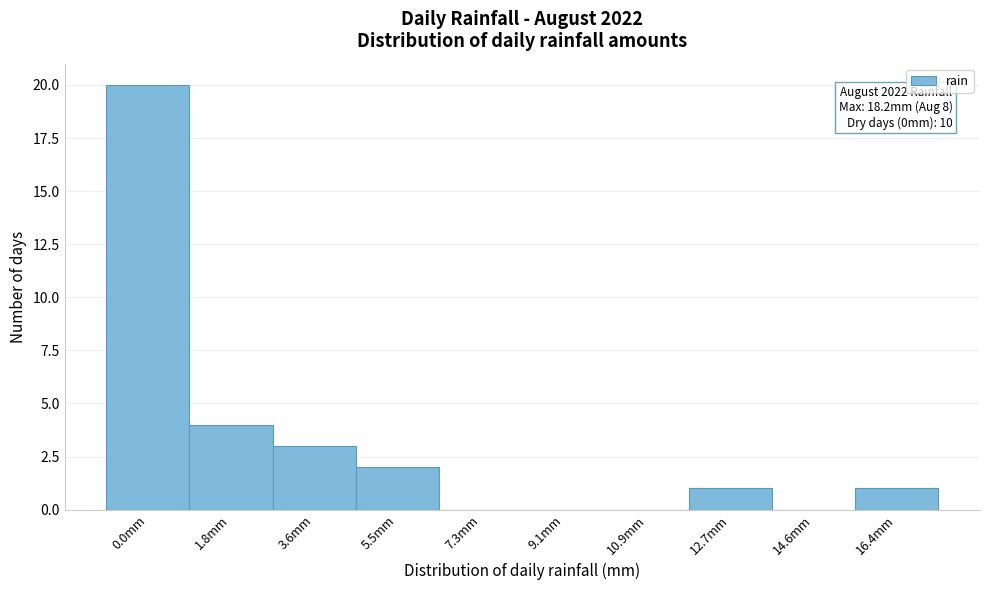

Reading left to right, what are all the values shown in this chart?

0.0mm=20	1.8mm=4	3.6mm=3	5.5mm=2	7.3mm=0	9.1mm=0	10.9mm=0	12.7mm=1	14.6mm=0	16.4mm=1